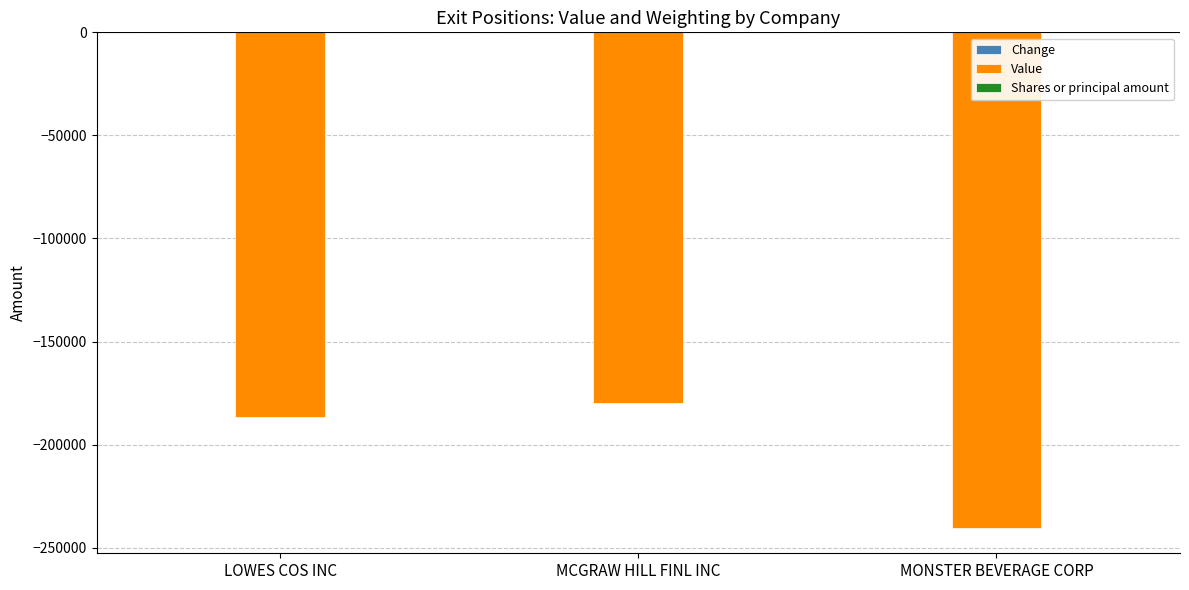

At which label does Value reach its peak?

MCGRAW HILL FINL INC